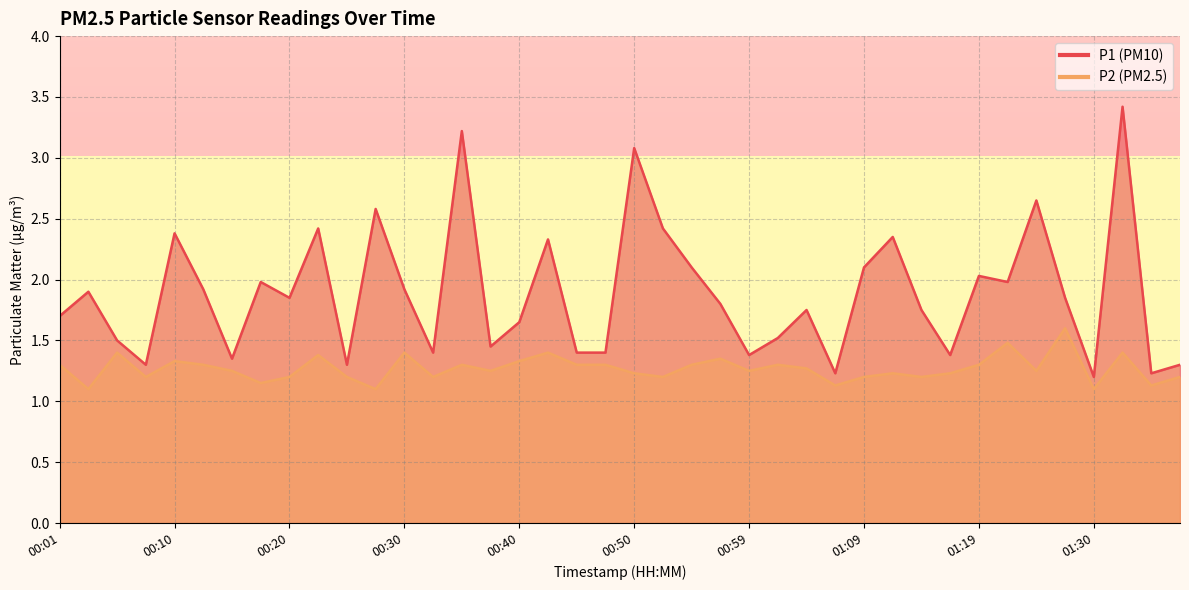

True or false: P2 and P1 cross at least once.

False